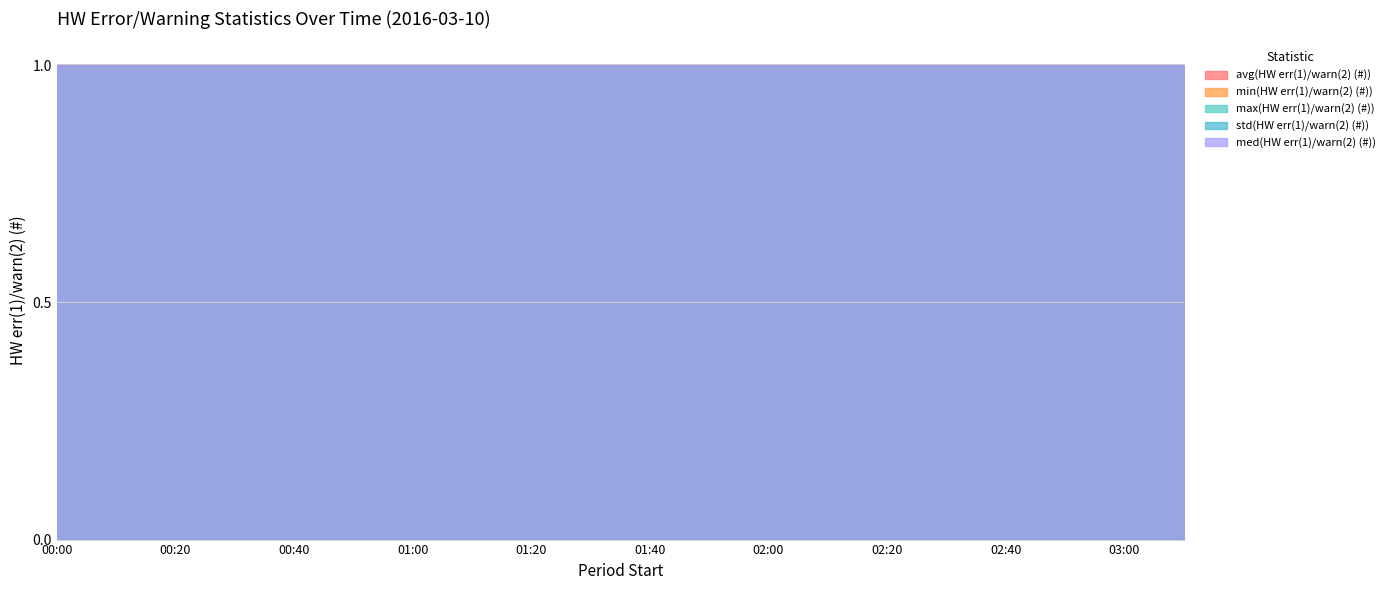

Which series has the largest total across all categories?

avg(HW err(1)/warn(2) (#))